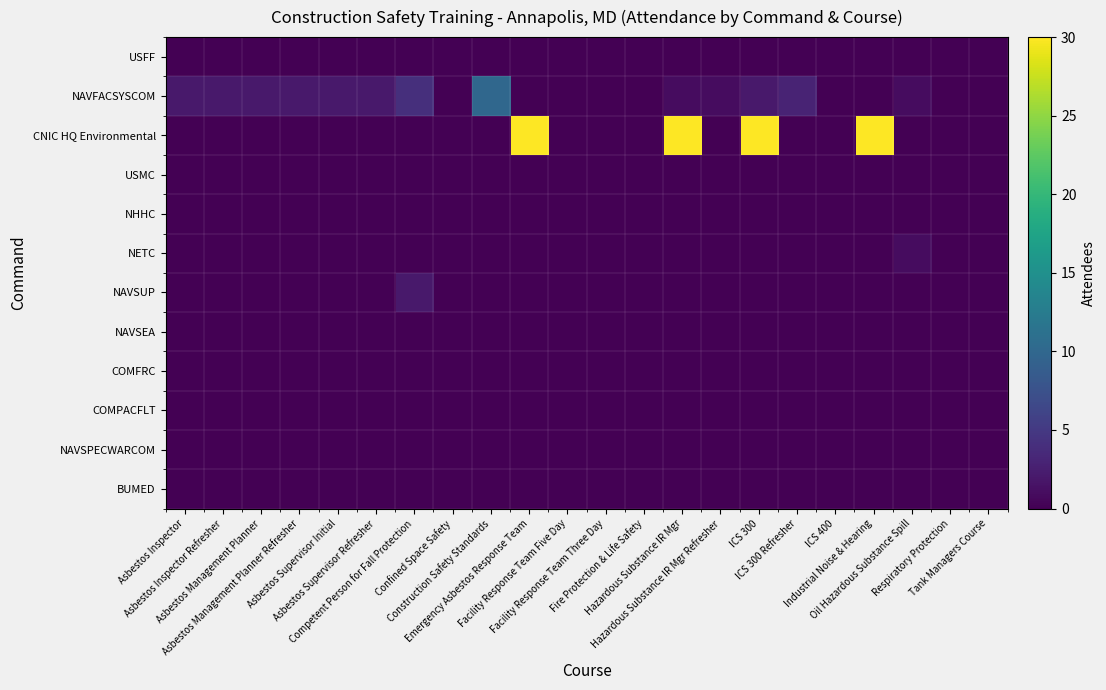

Which has a higher value, Asbestos Management Planner or Hazardous Substance IR Mgr Refresher?

Asbestos Management Planner